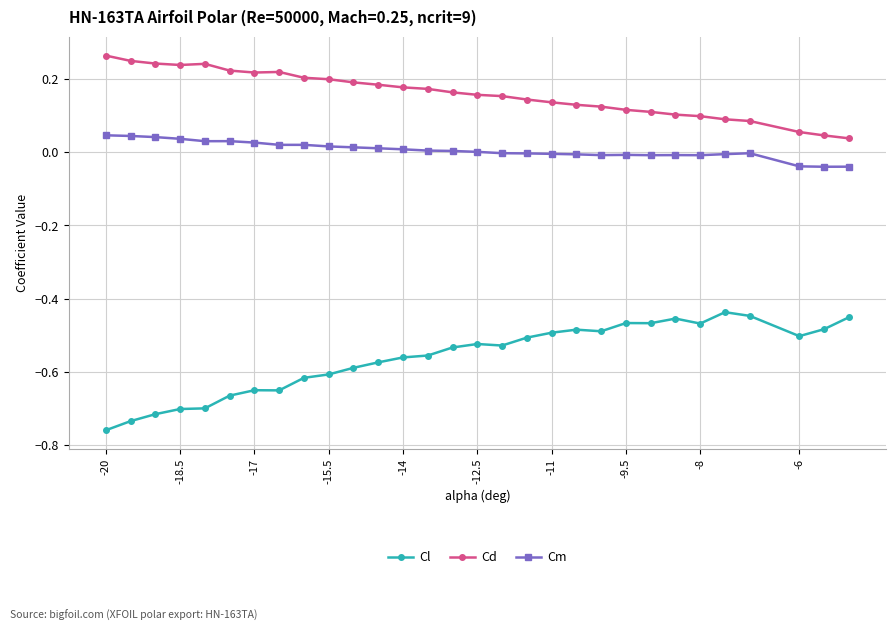

True or false: Cm has more than 1 interior local peaks.

True